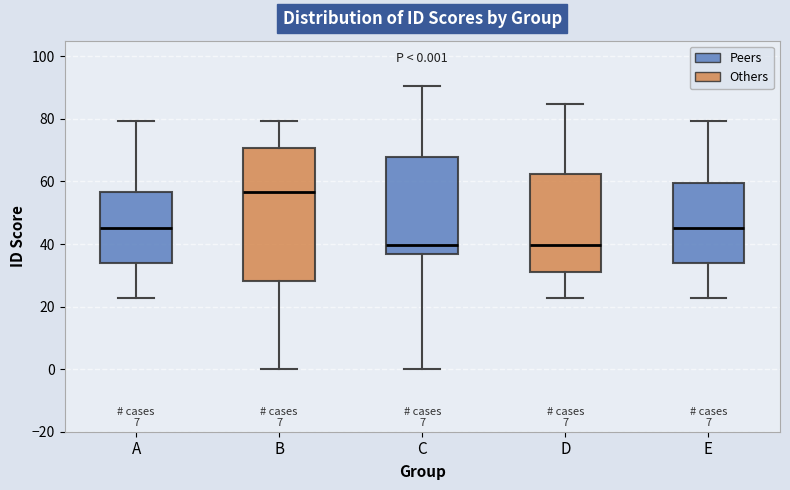

Which box is the tallest, from its lower edge to its upper edge?

B